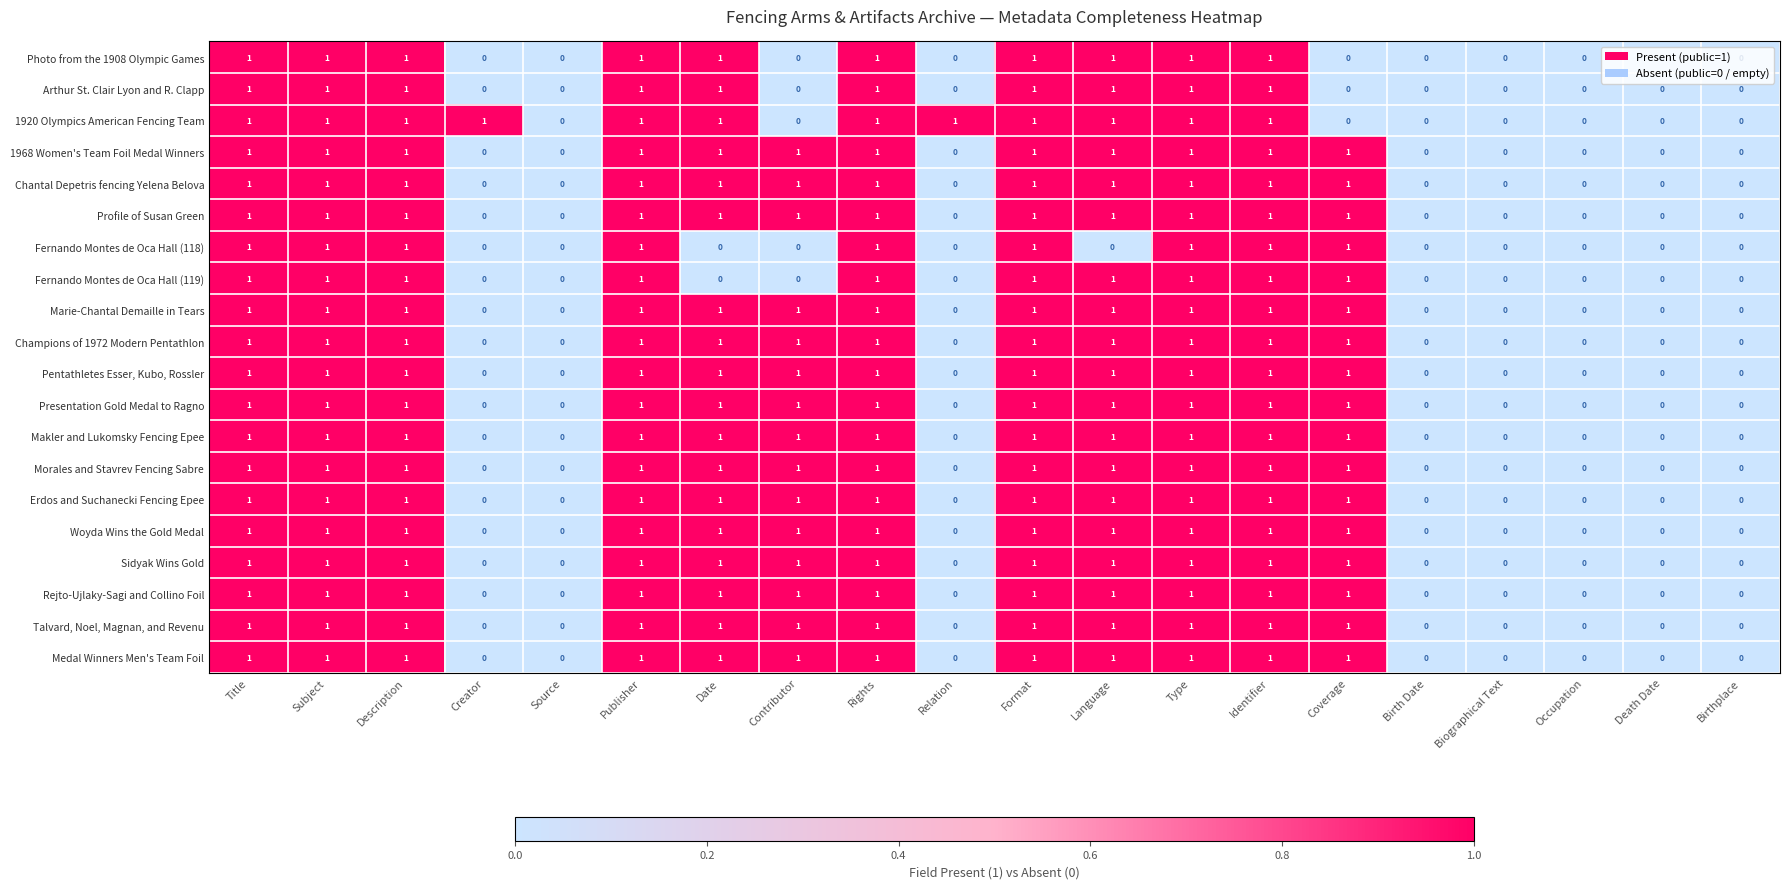

The value of Medal Winners Men's Team Foil at Description is 2. True or false?

False